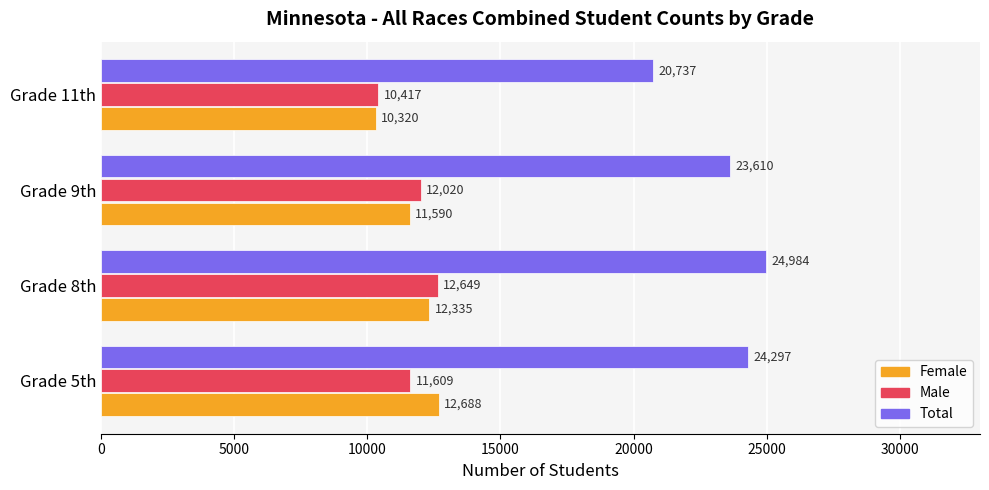

At which label is Female closest to 11504?

Grade 9th